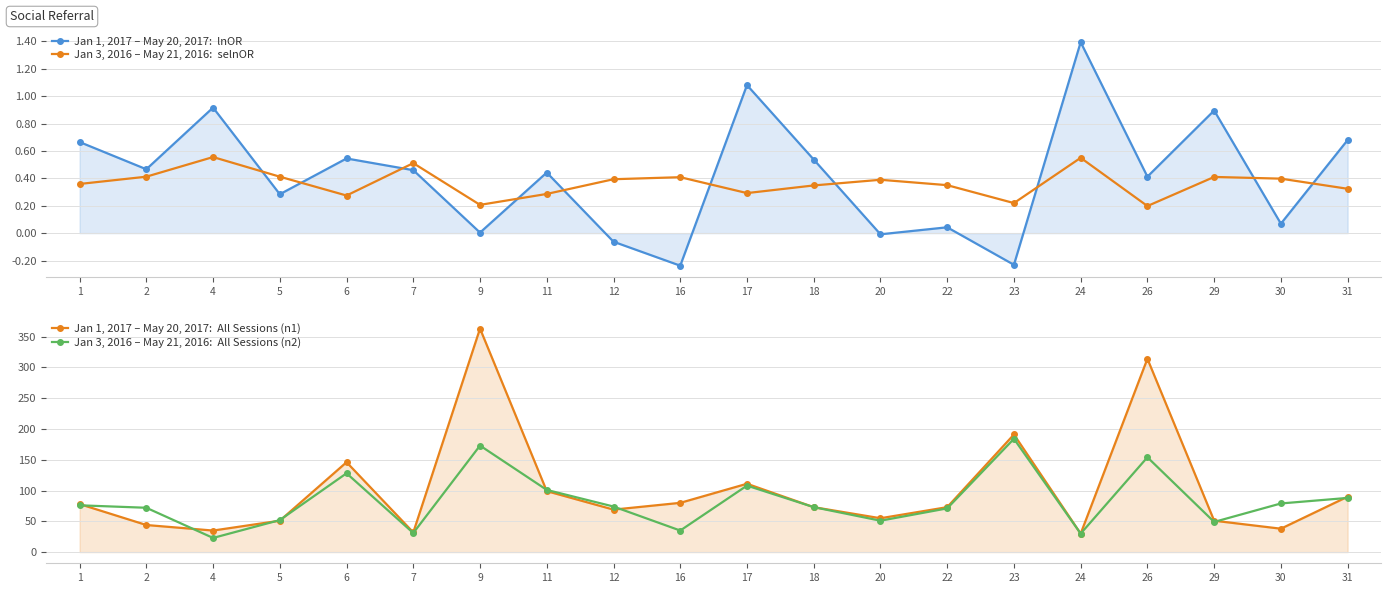

What is the difference between the highest and lowest values at 6?

145.7